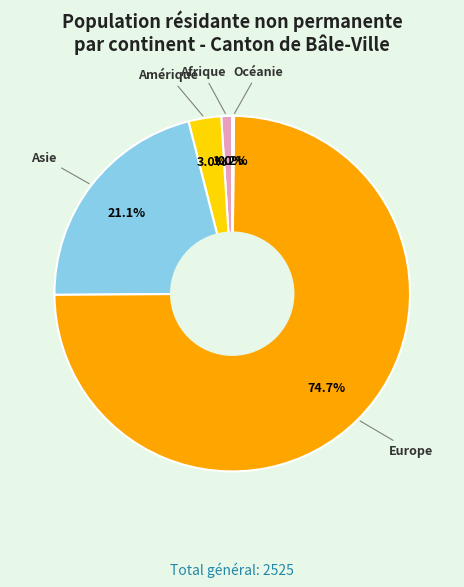

Which category accounts for the majority?

Europe